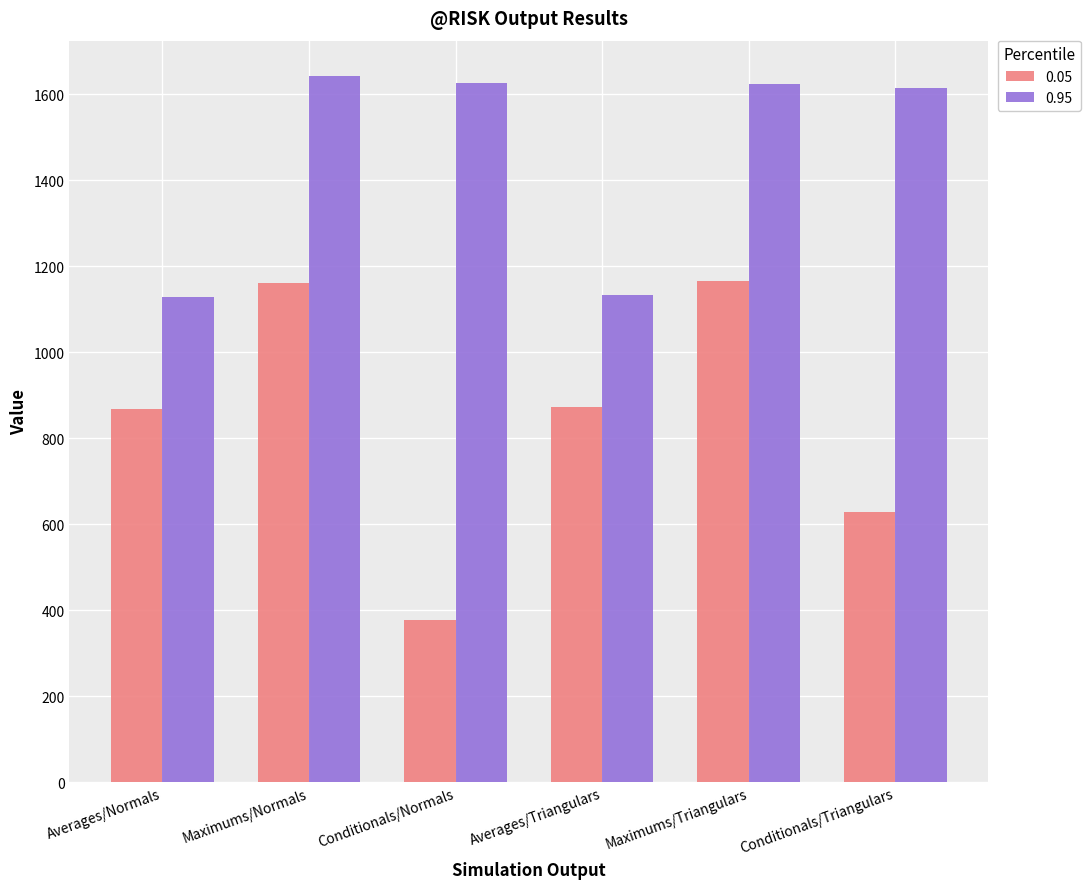

Rank the series by their maximum value, from highest to lowest.

0.95, 0.05